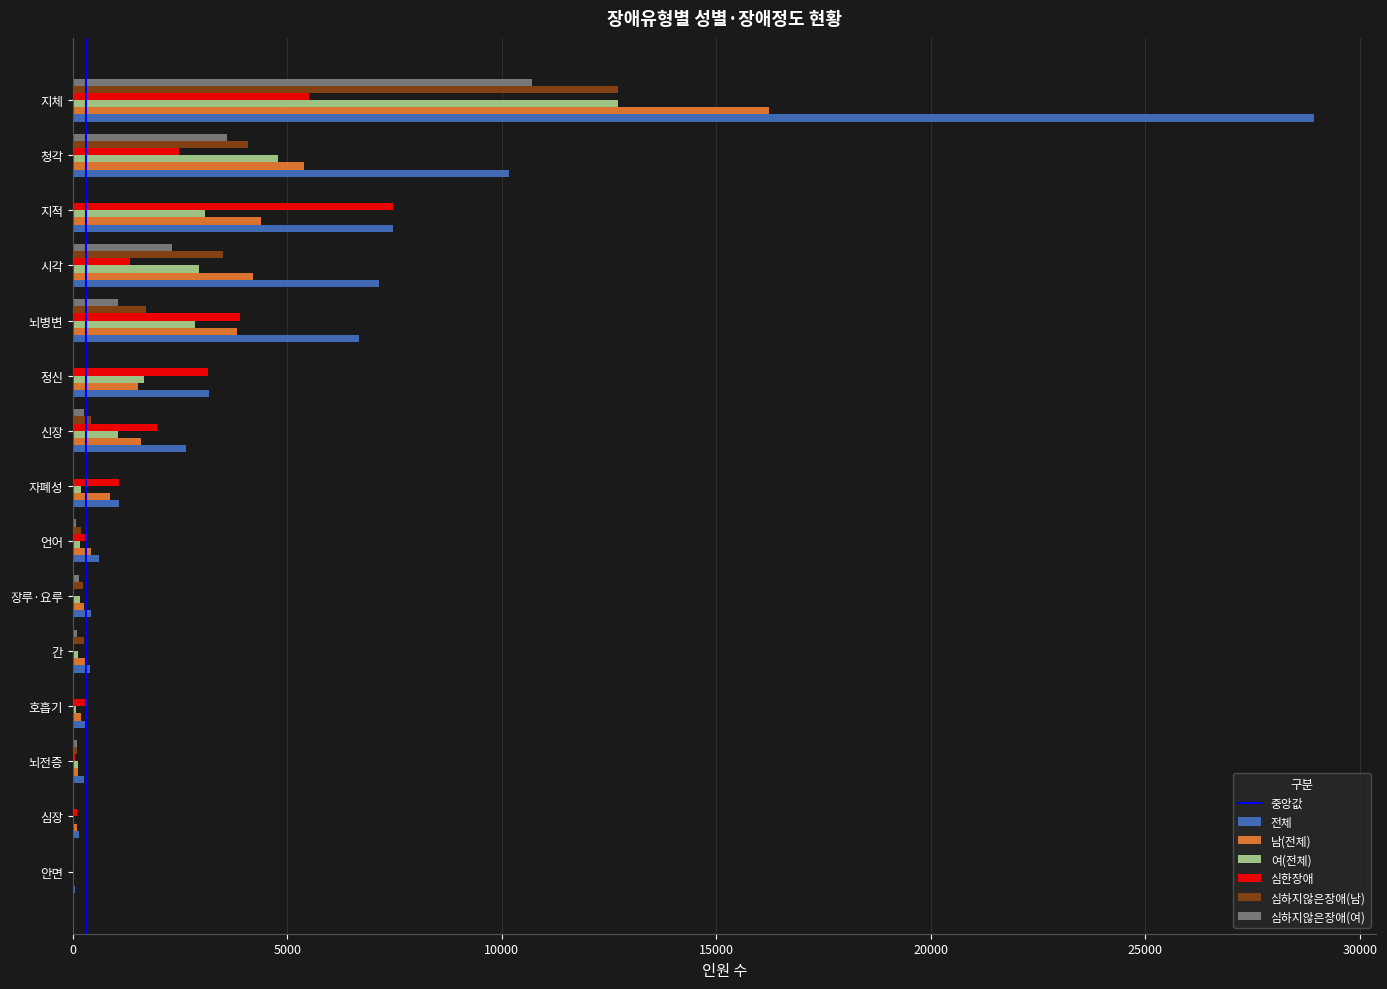

What is the highest value of the 심한장애 series?

7461